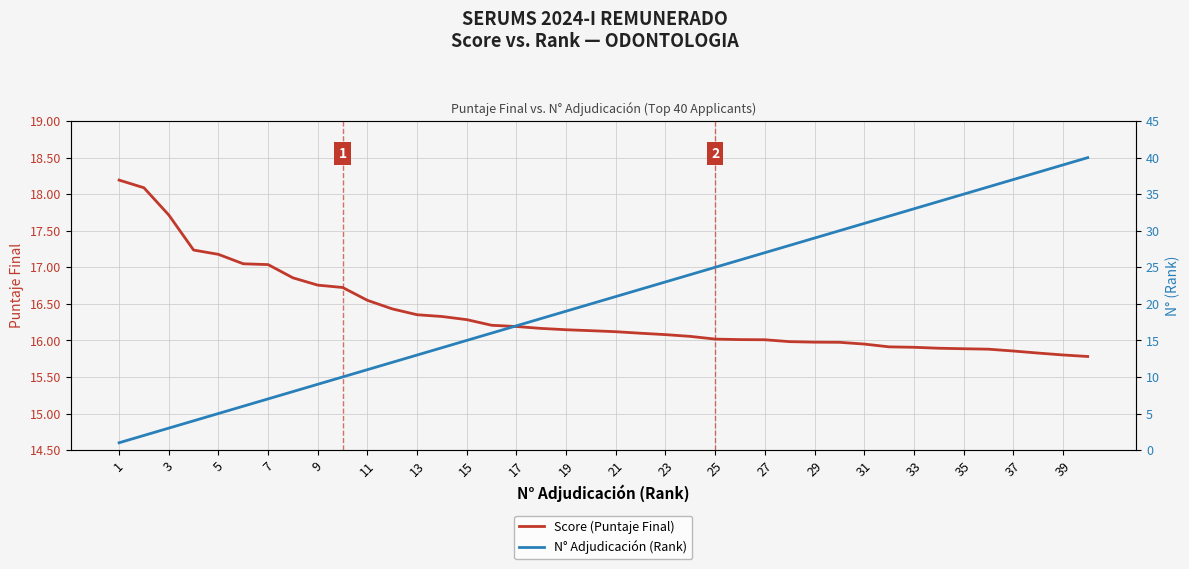

What is the maximum value for Score (Puntaje Final)?

18.2